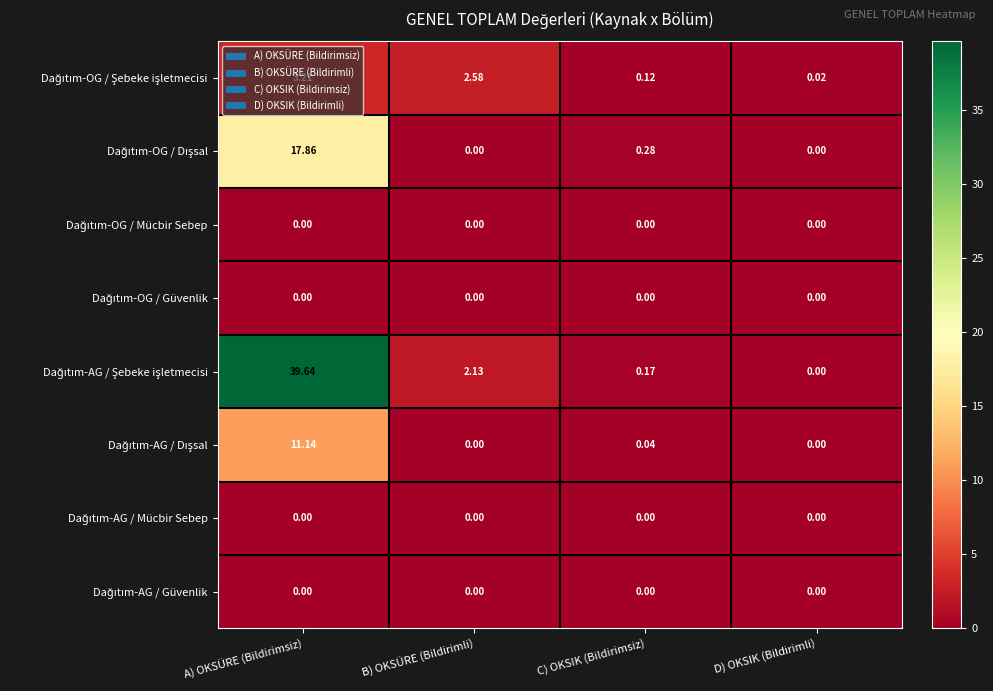

What is the total value across all series at C) OKSIK (Bildirimsiz)?

0.6